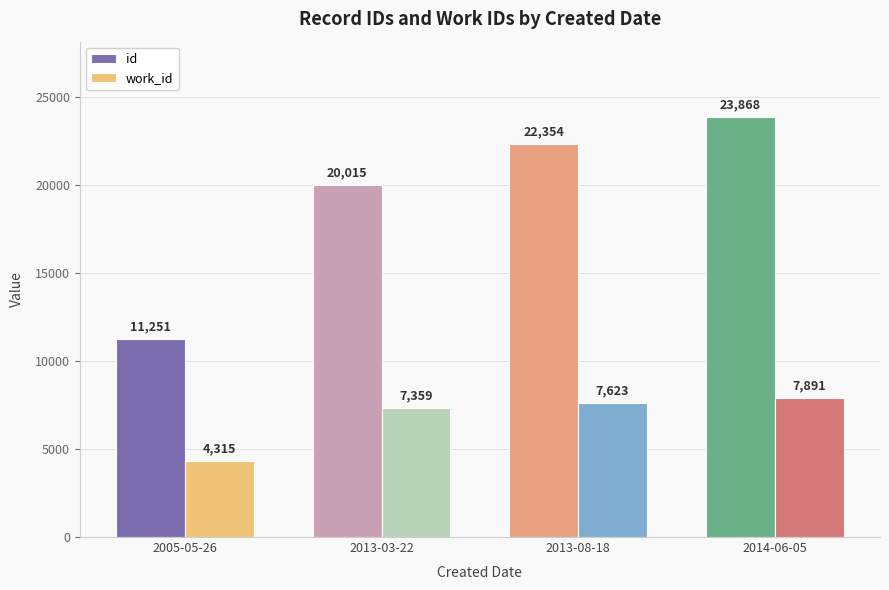

Is it true that work_id equals 4988 at 2014-06-05?

False